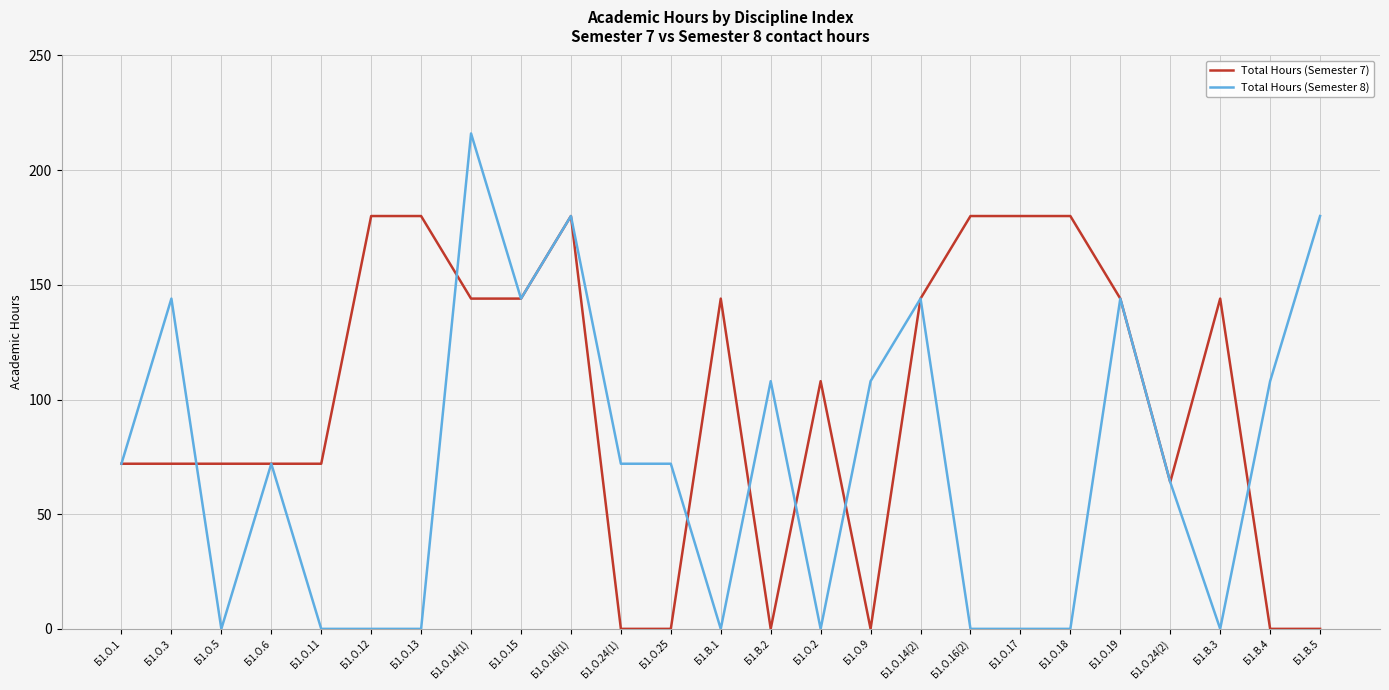

The value of Total Hours (Semester 8) at Б1.О.5 is 0. True or false?

True